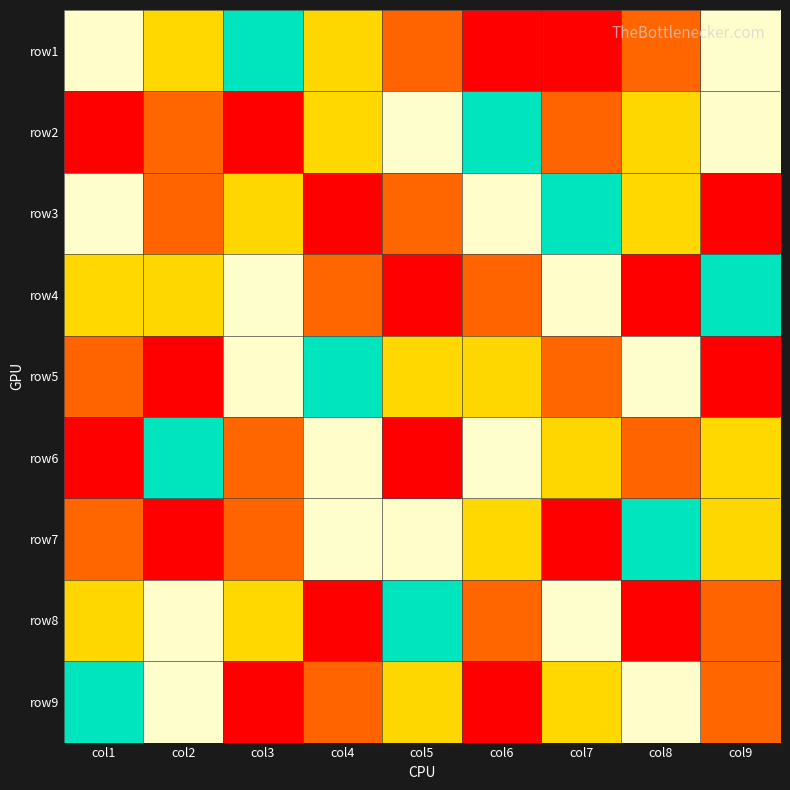

List the series in order of their peak value, lowest first.

row1, row2, row3, row4, row5, row6, row7, row8, row9